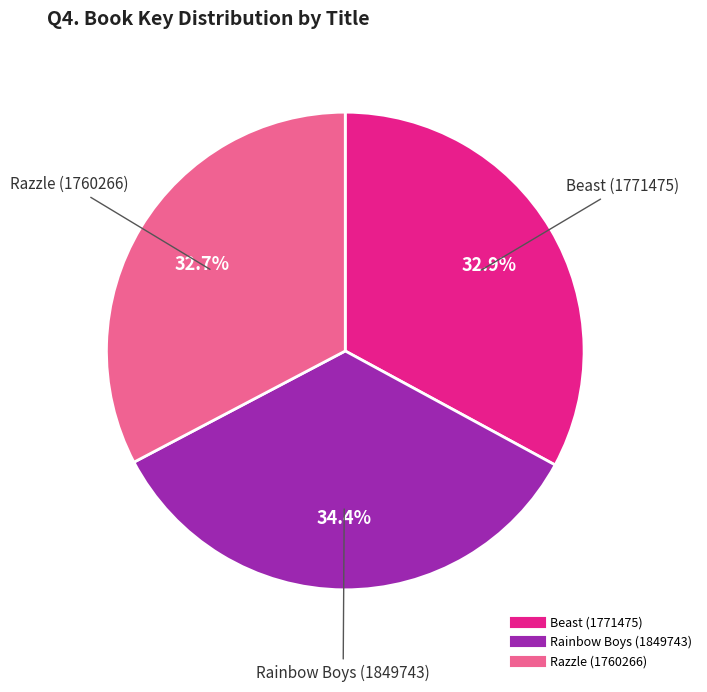

True or false: Rainbow Boys (1849743) accounts for 34% of the total.

True